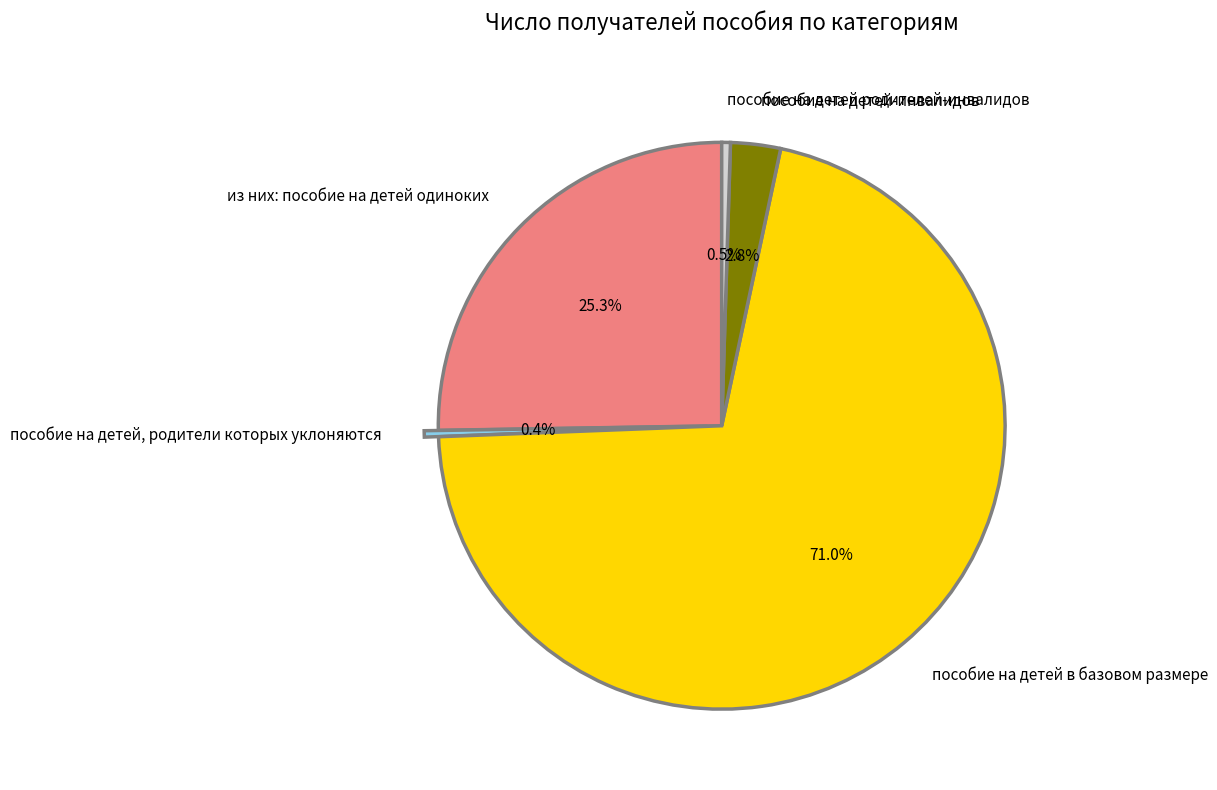

Is it true that пособие на детей в базовом размере is 71% of the pie?

True